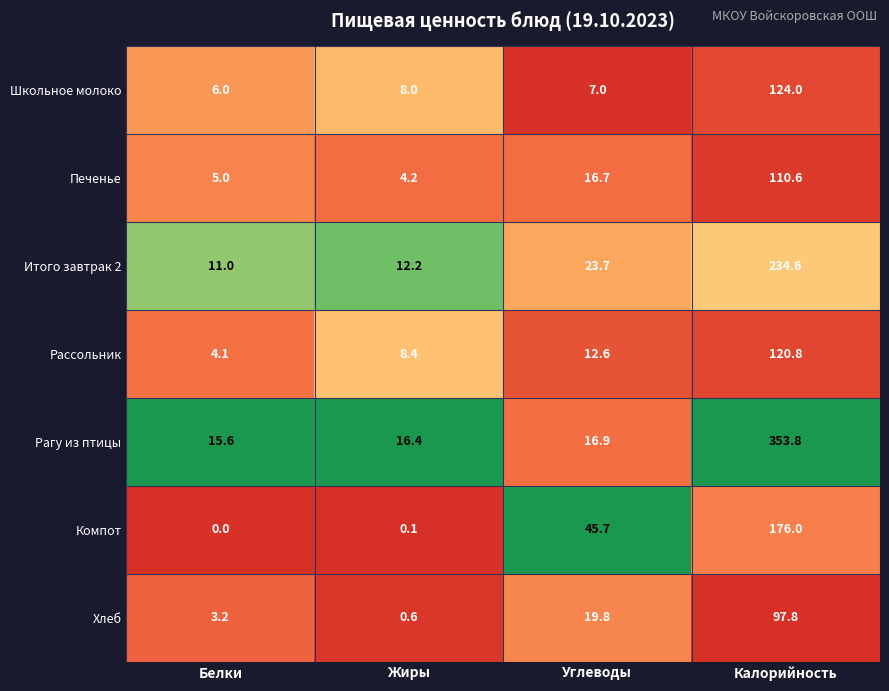

What is the maximum value shown in the chart?

353.8